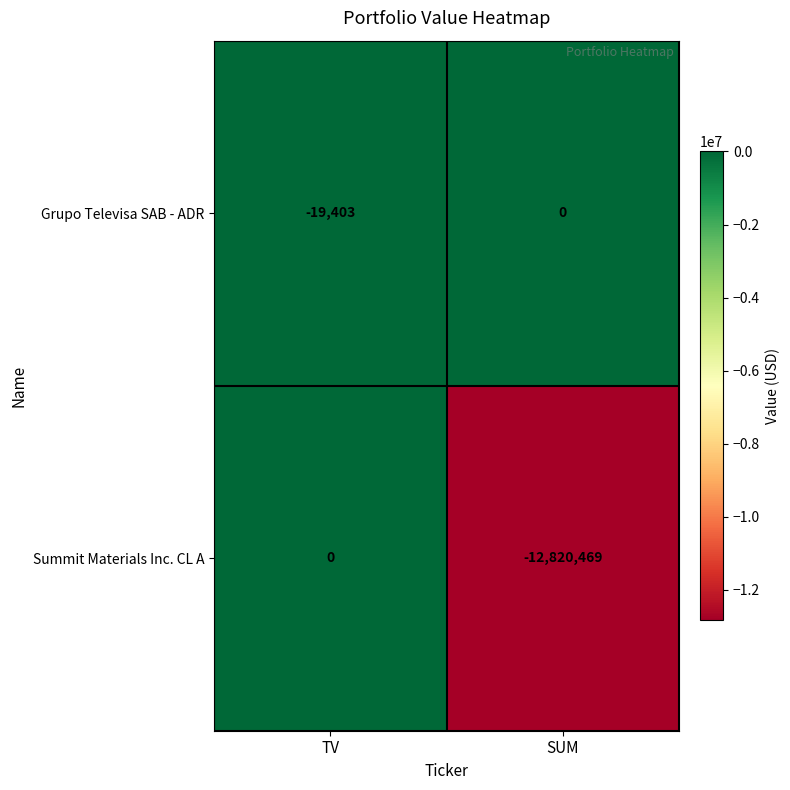

The value of Grupo Televisa SAB - ADR at TV is -19403. True or false?

True